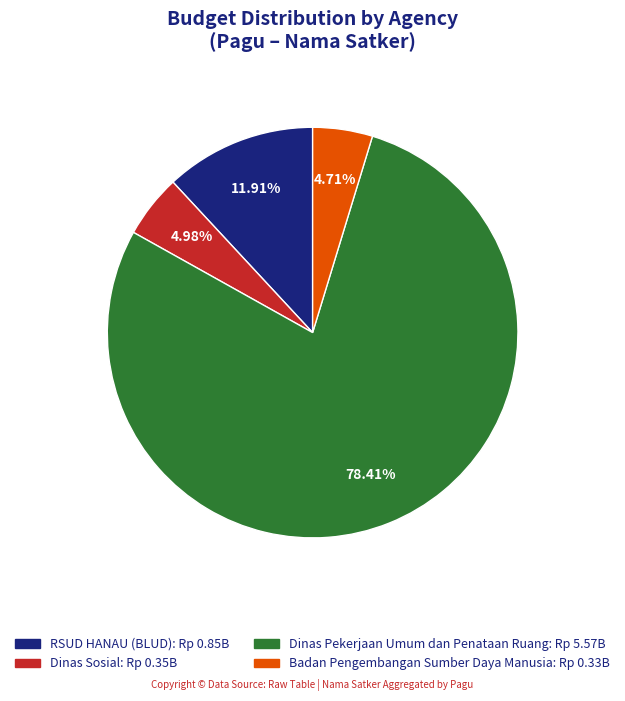

Count the number of slices in the pie.

4